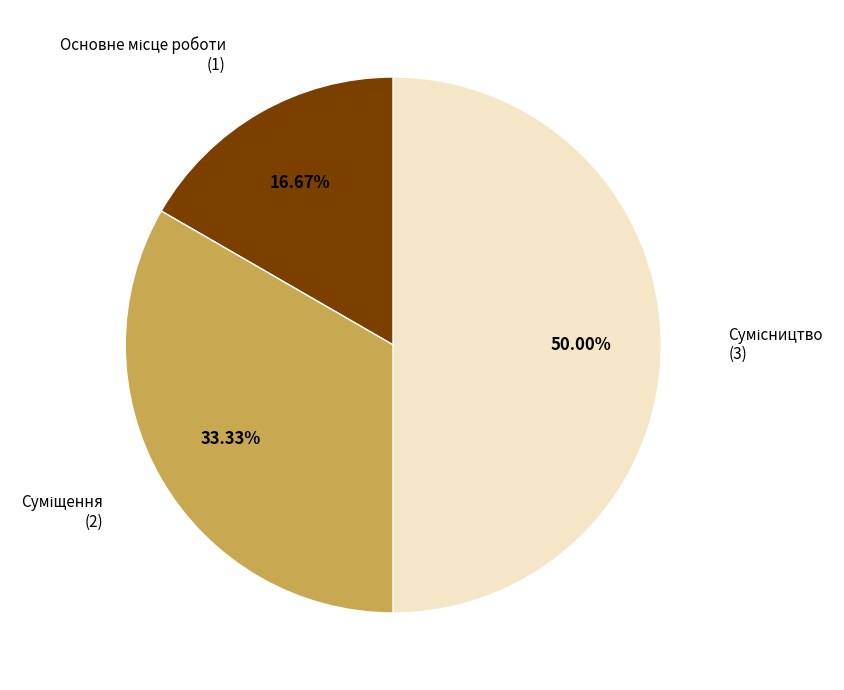

What is the smallest slice in the pie chart?

Основне місце роботи